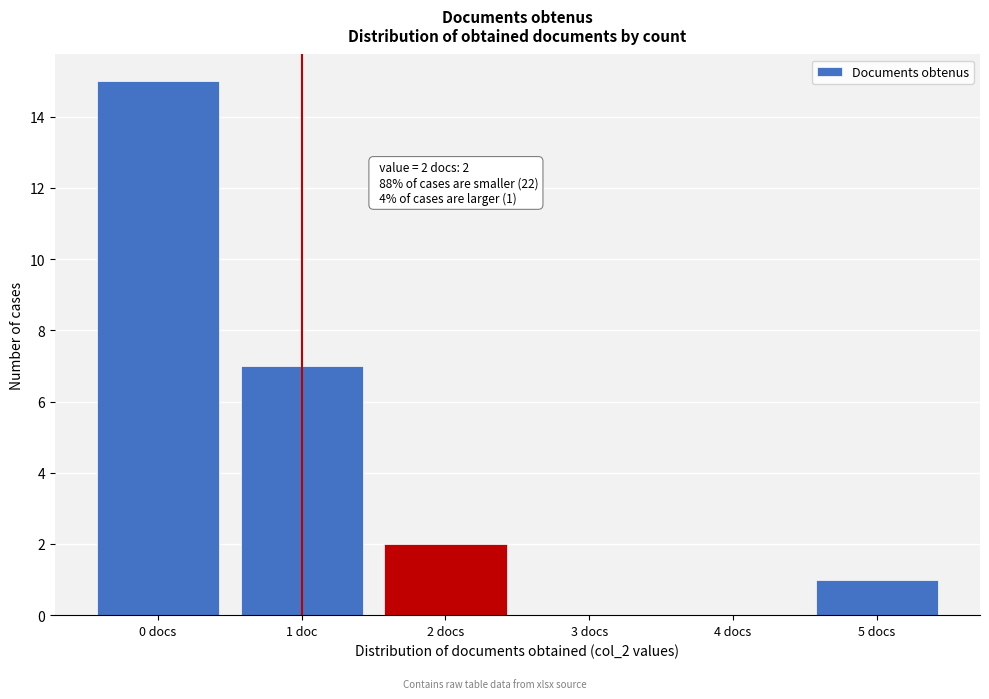

Reading left to right, what are all the values shown in this chart?

0 docs=15	1 doc=7	2 docs=2	3 docs=0	4 docs=0	5 docs=1